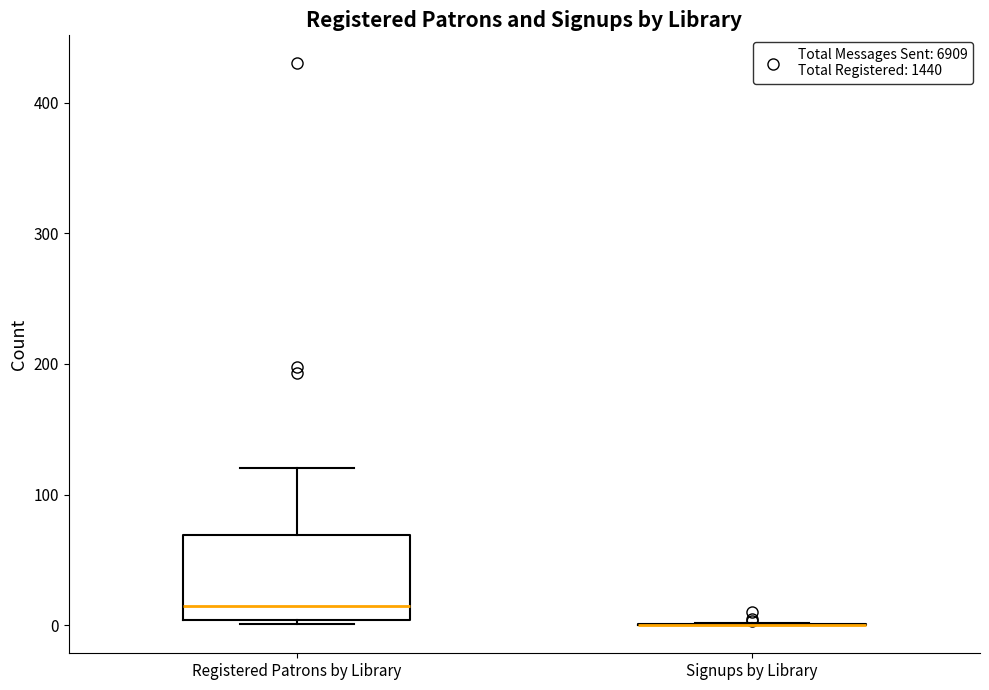

Reading left to right, transcribe this box plot: for each box, give where its median line is, the range the box spans, and where its two whiskers end, as read against the y-axis. The values are not printed on the chart, so give them approximately, as read against the axis.

Registered Patrons by Library: median 20, box 0 to 70, whiskers 0 to 120
Signups by Library: box collapsed to a line at 0, whiskers 0 to 0